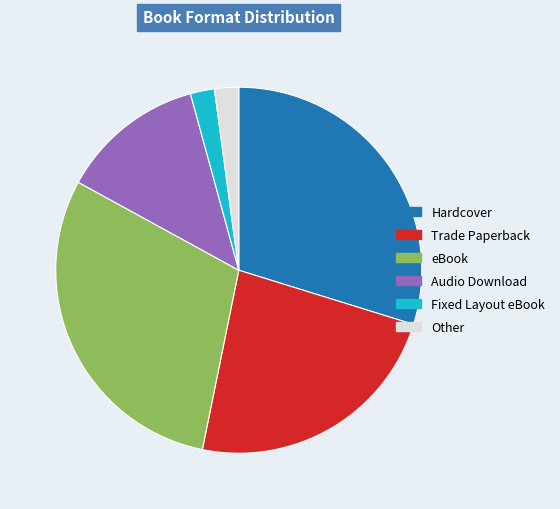

Is the sum of Hardcover and Trade Paperback greater than half?

Yes